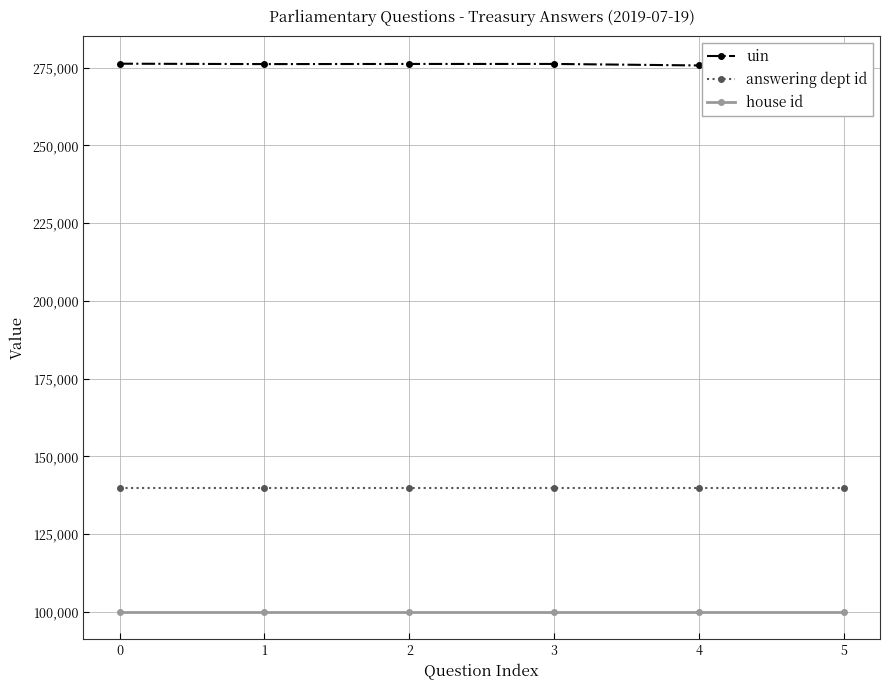

Does the chart have visible grid lines?

Yes